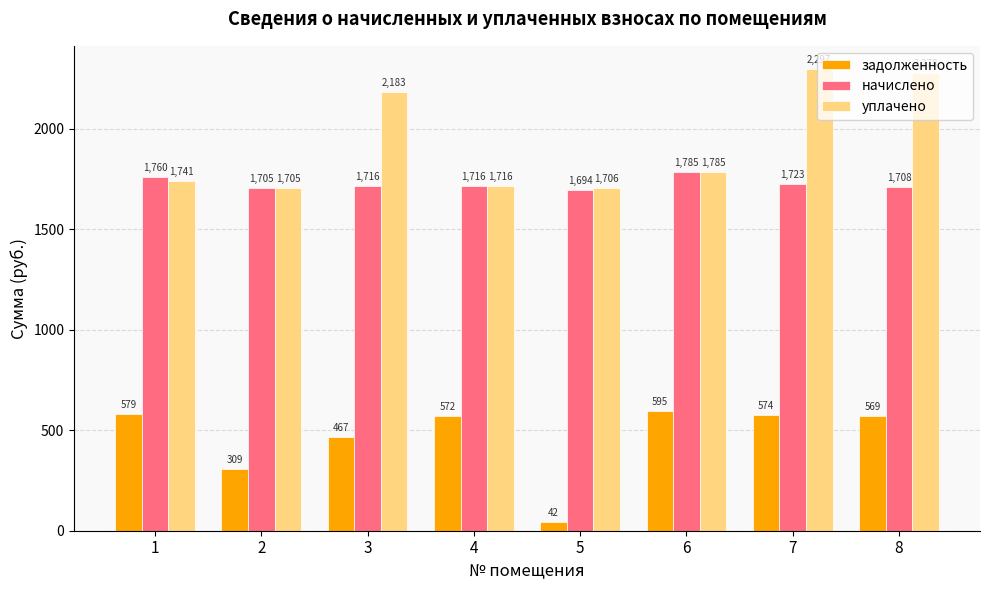

Which category has the highest value across all series?

7